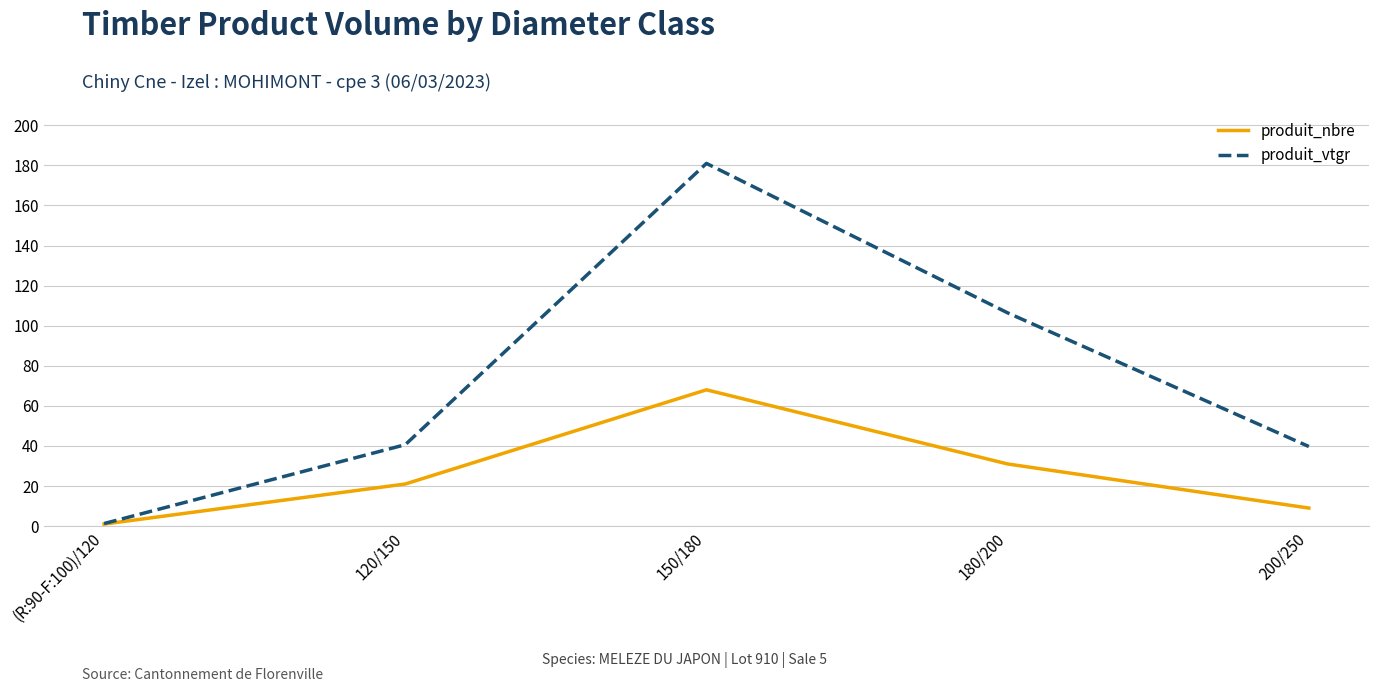

Reading left to right, list all the values displayed in this chart.

produit_nbre: 1.0	21.0	68.0	31.0	9.0
produit_vtgr: 1.3	40.6	181.0	106.4	39.7